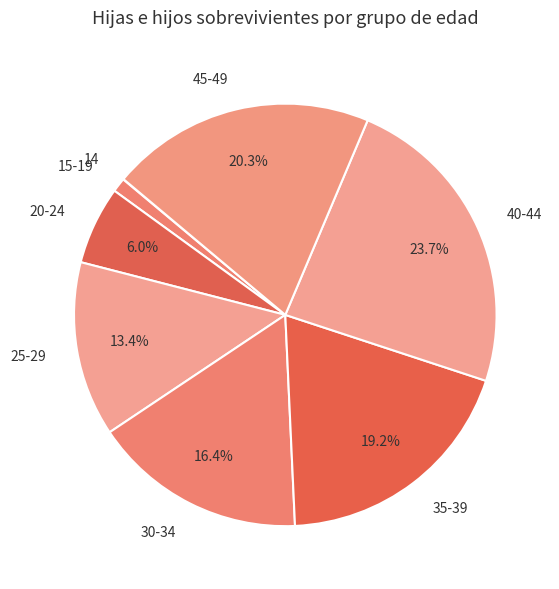

What is the largest slice in the pie chart?

40-44